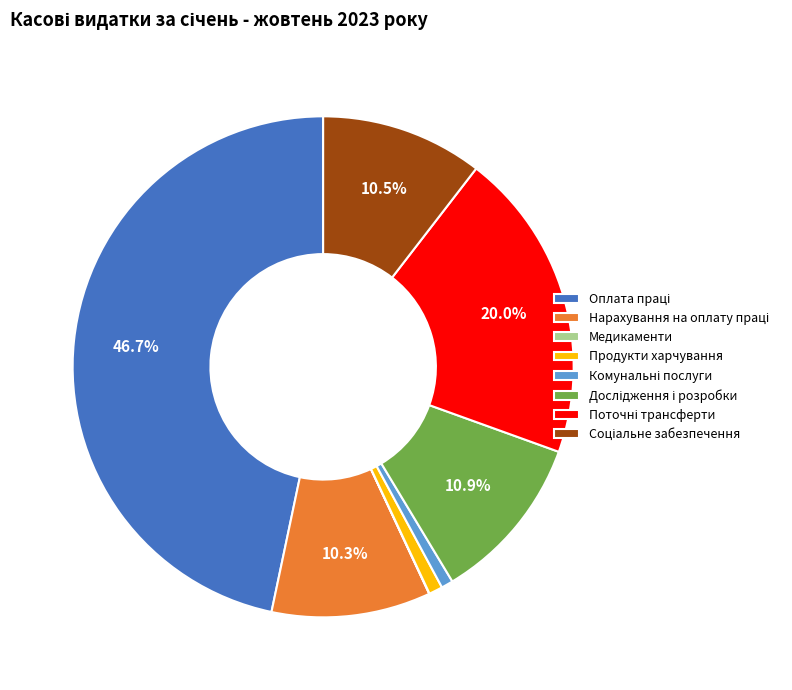

Is there any slice that represents more than half of the pie?

No